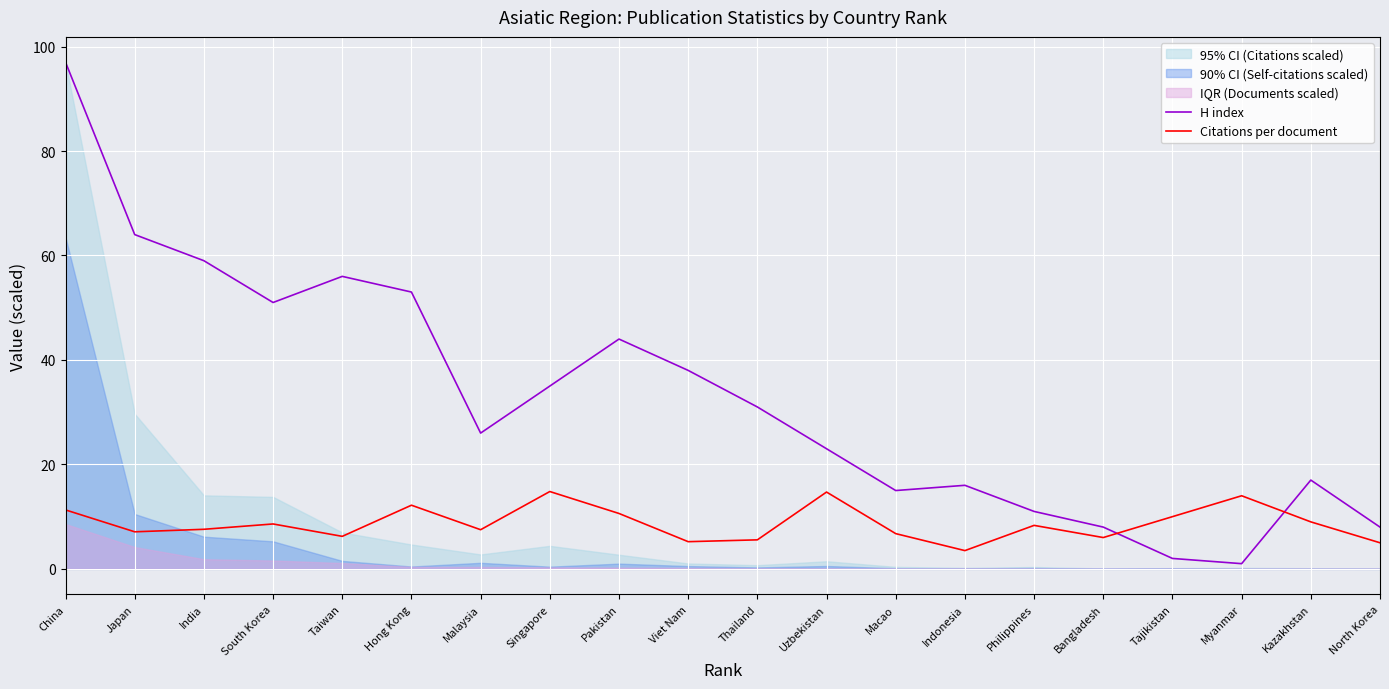

True or false: H index and Citations per document cross at least once.

True